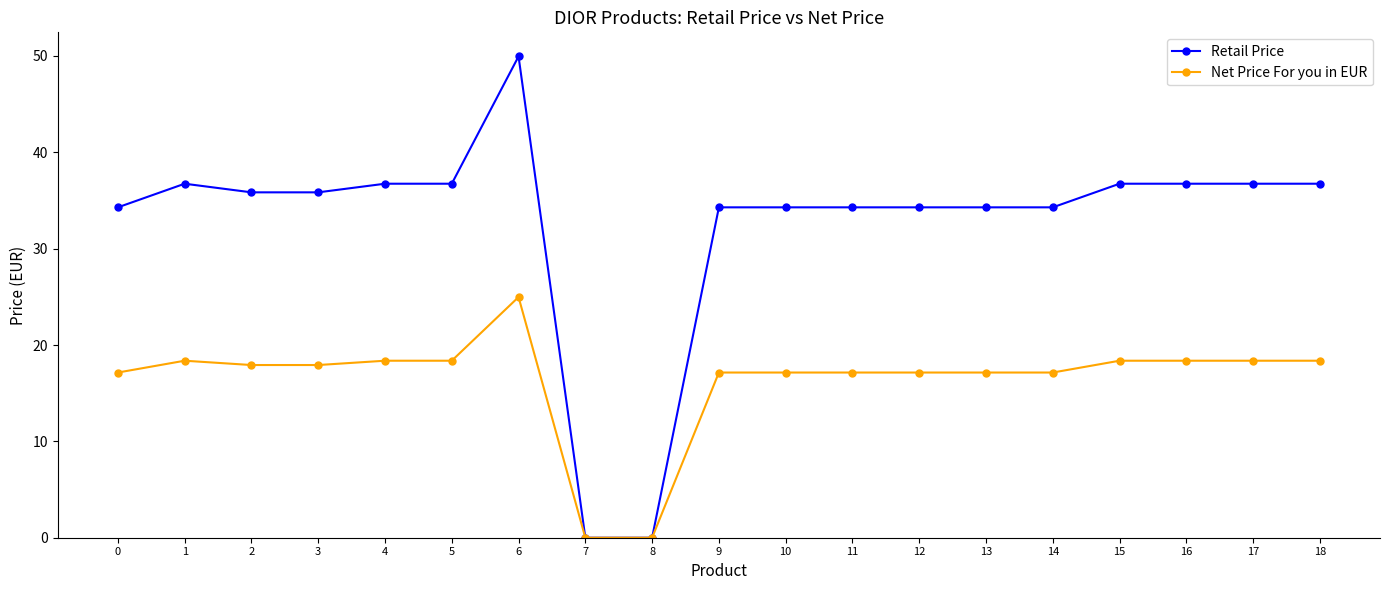

What is the spread (max minus min) of values at 1?

18.4